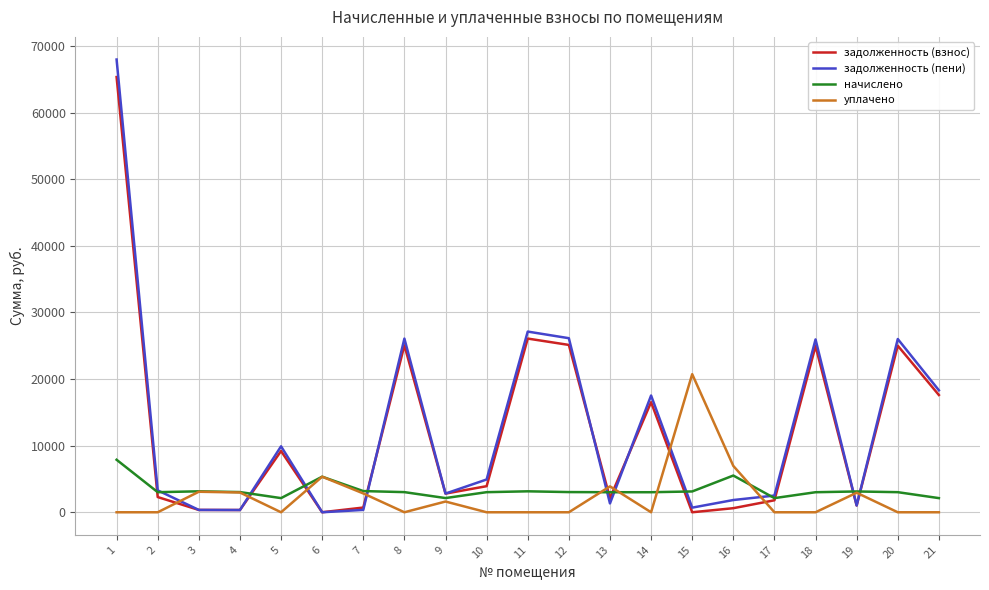

Which series changed the most between 8 and 19?

задолженность (пени)